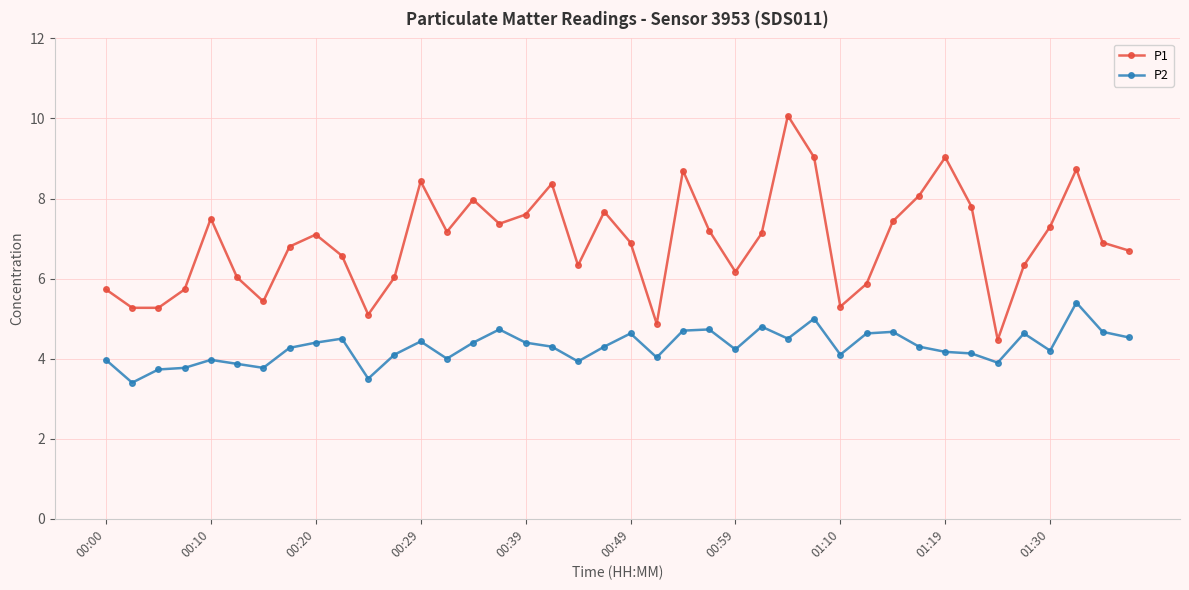

How many lines are shown in the chart?

2